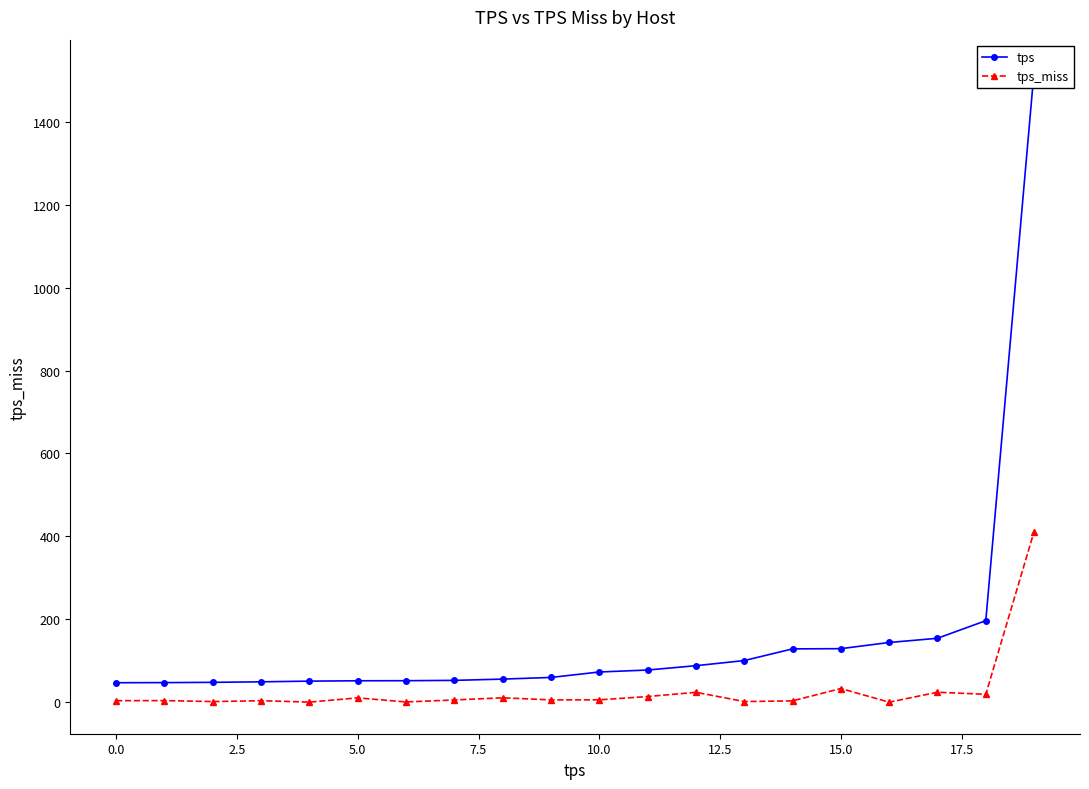

True or false: tps_miss has a value of 3.7 at 0.0.

True